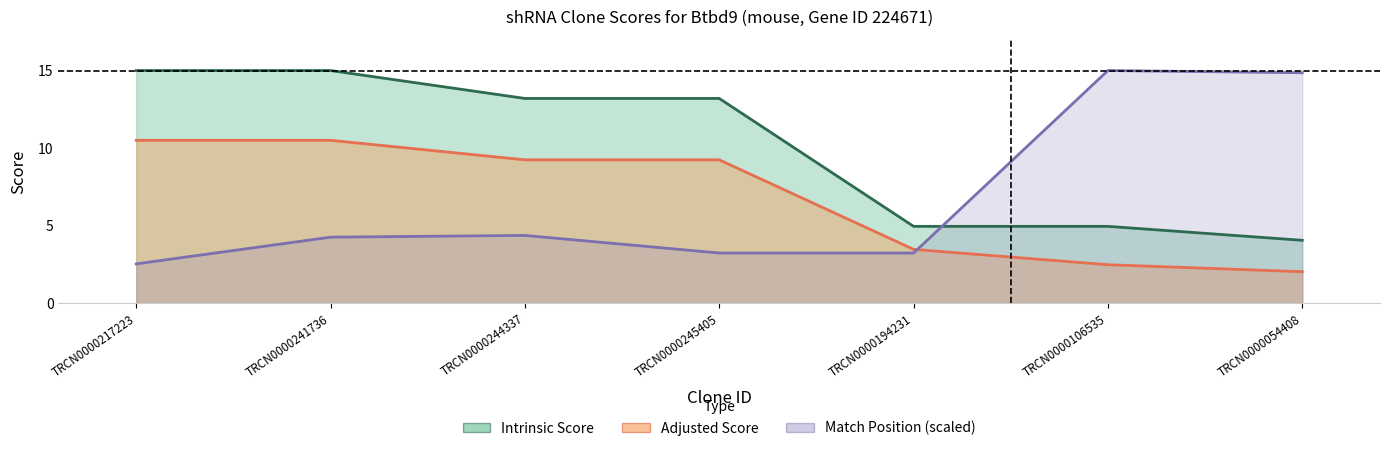

True or false: Adjusted Score has a value of 2.5 at TRCN0000106535.

True